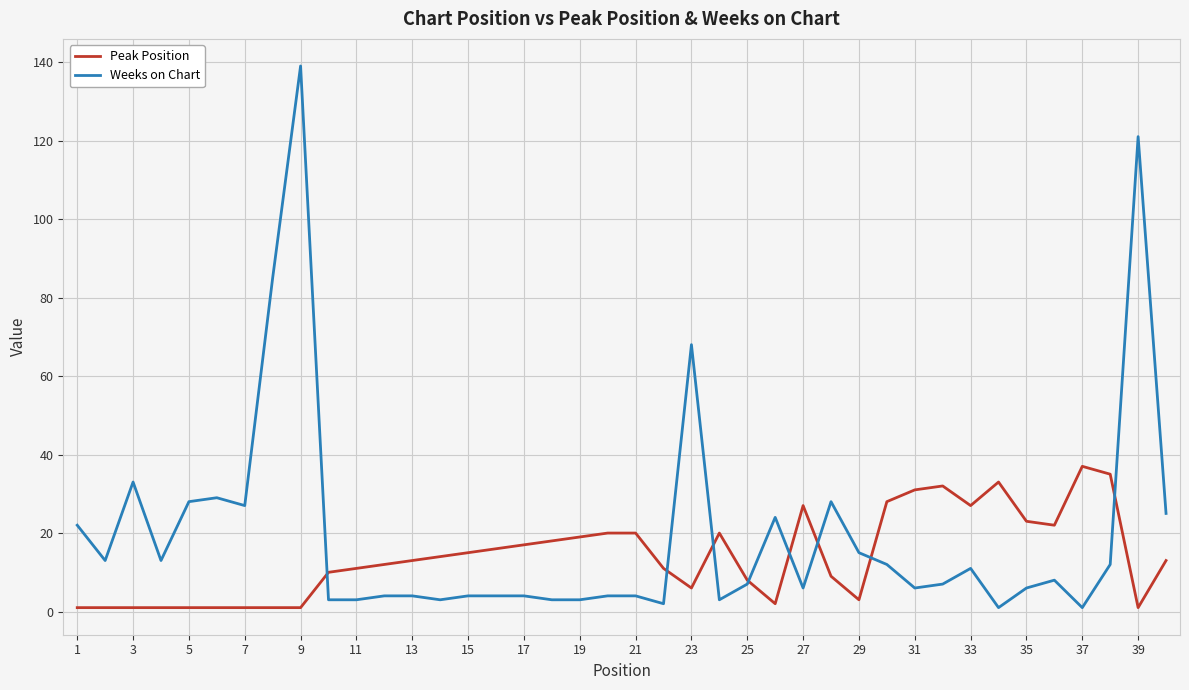

Which series has the largest range (max minus min)?

Weeks on Chart